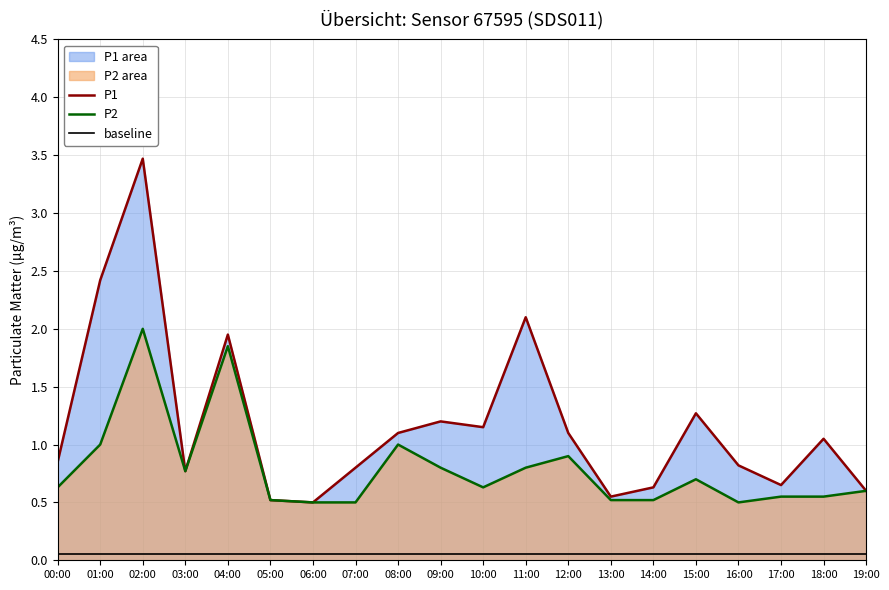

What is the sum of all baseline values?

1.0